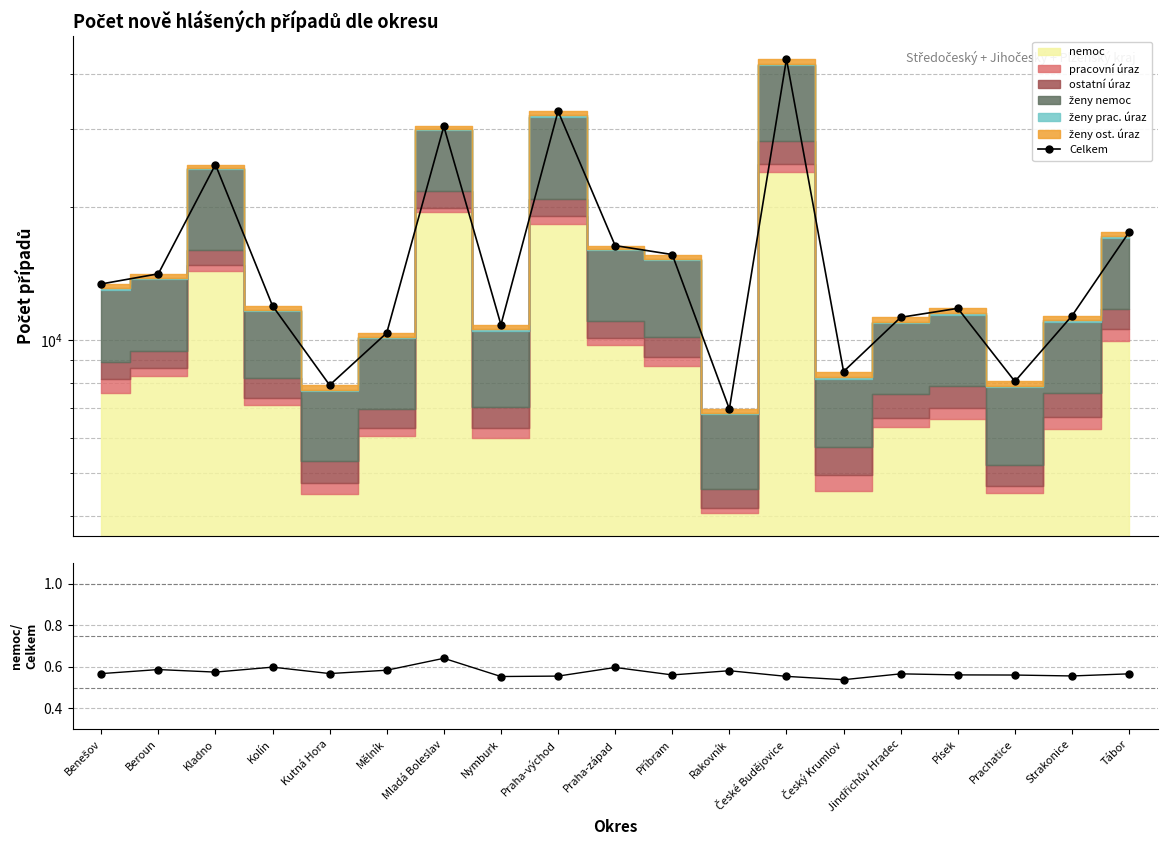

True or false: Celkem and nemoc/Celkem cross at least once.

False